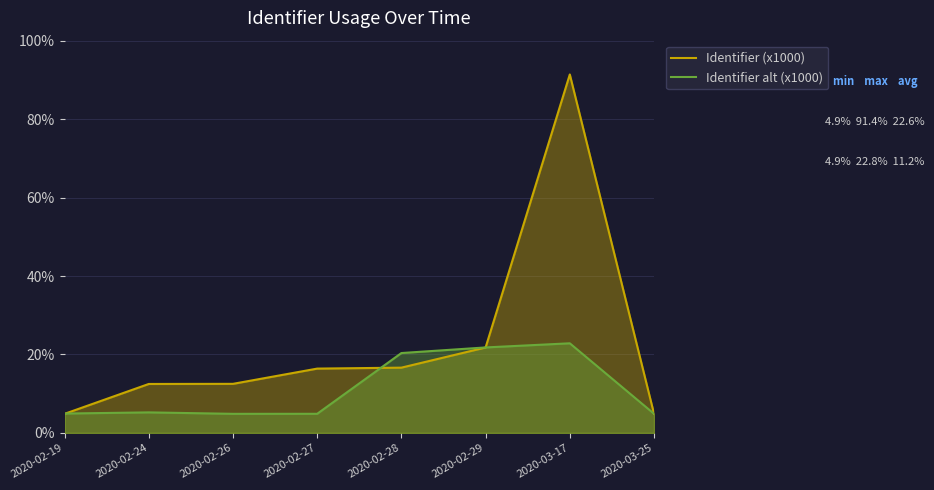

How many values in the Identifier (x1000) series exceed 16?

4